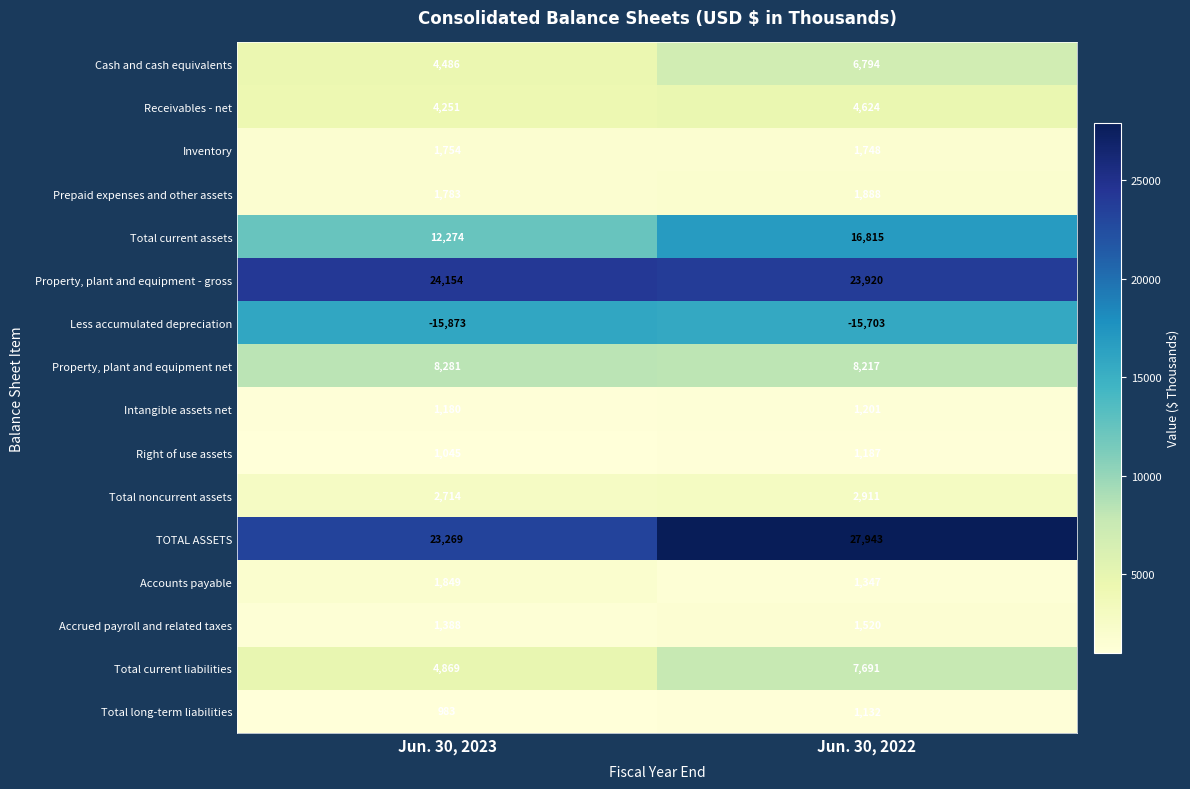

True or false: Total current assets has a value of 12274 at Jun. 30, 2023.

True